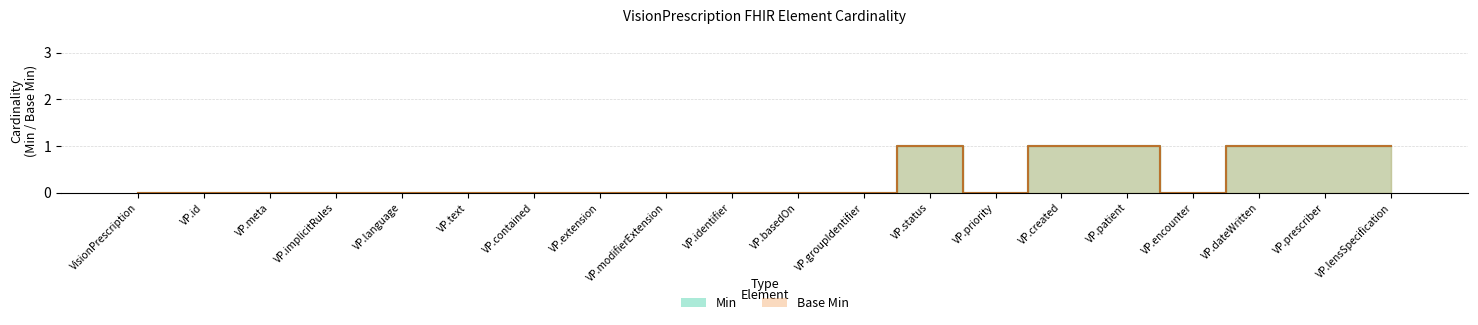

What position from the left is VP.identifier?

10